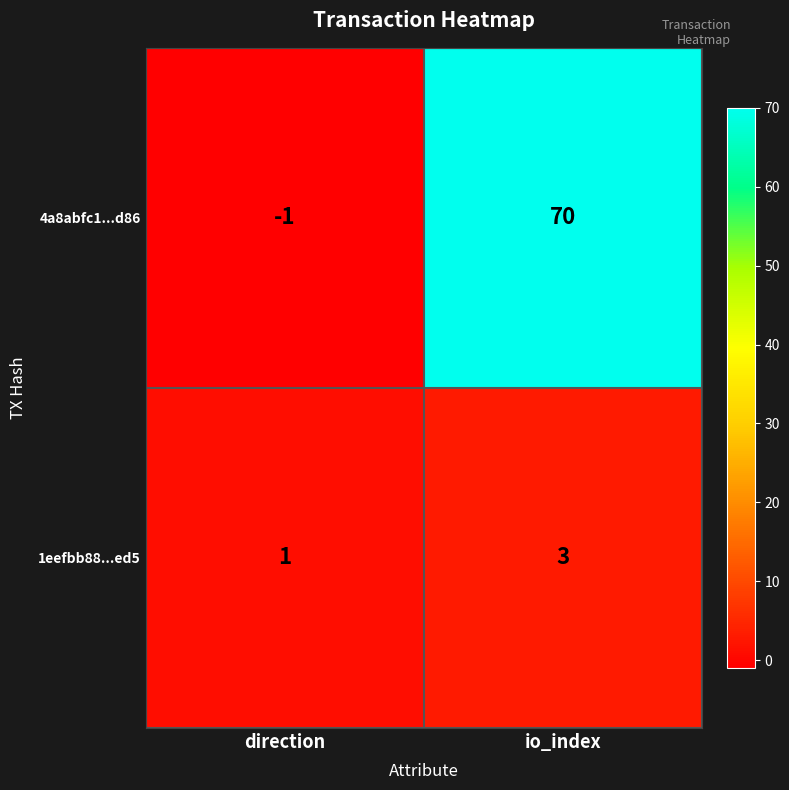

At which category is the sum across all series the highest?

io_index